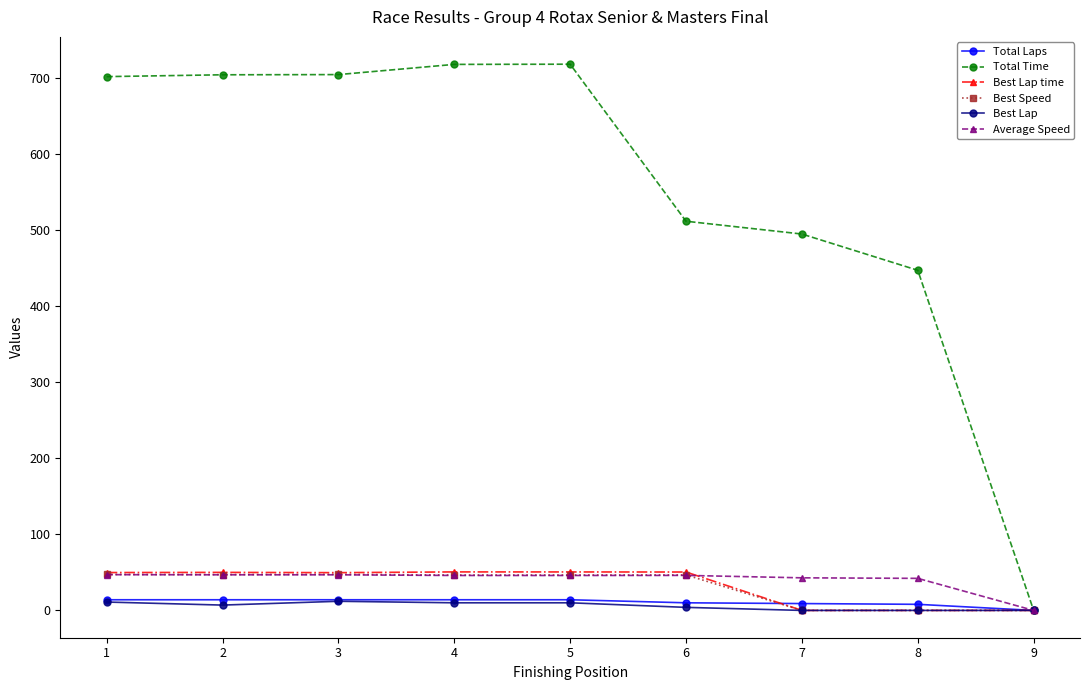

Which series has the widest spread of values?

Total Time